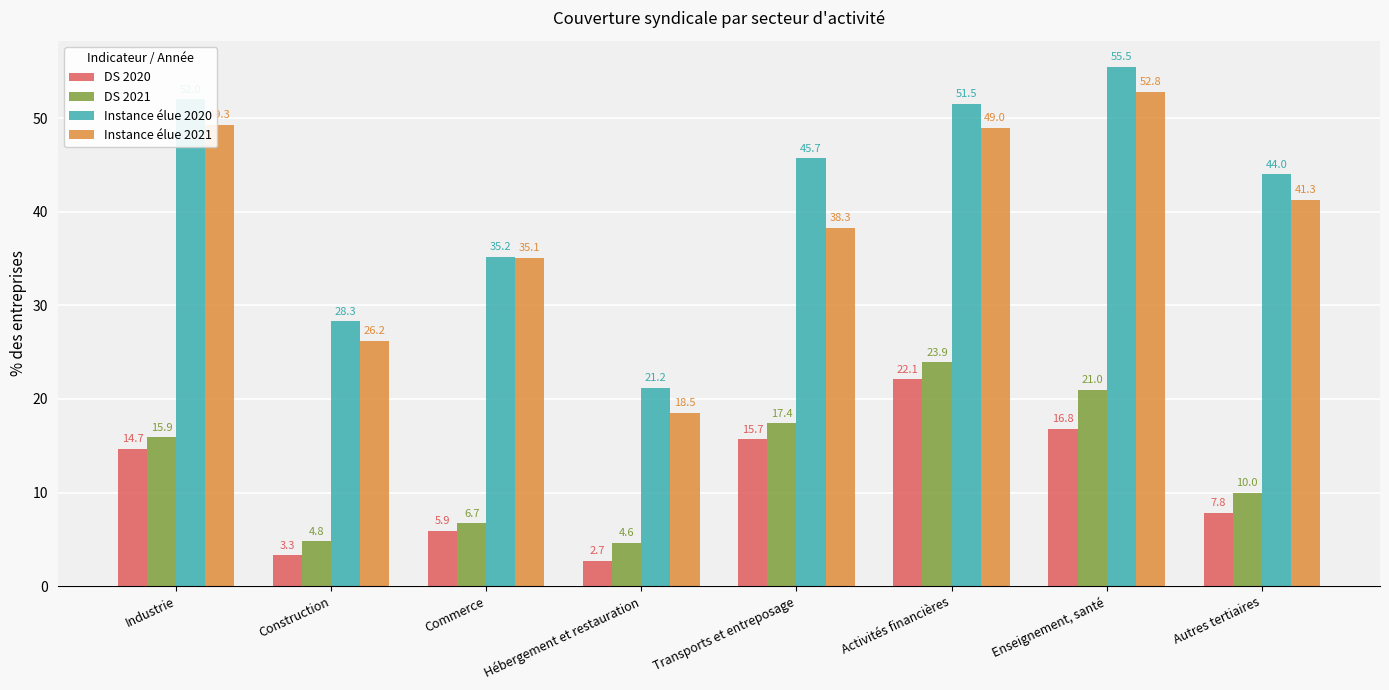

At which label does Instance élue 2020 reach its peak?

Enseignement, santé